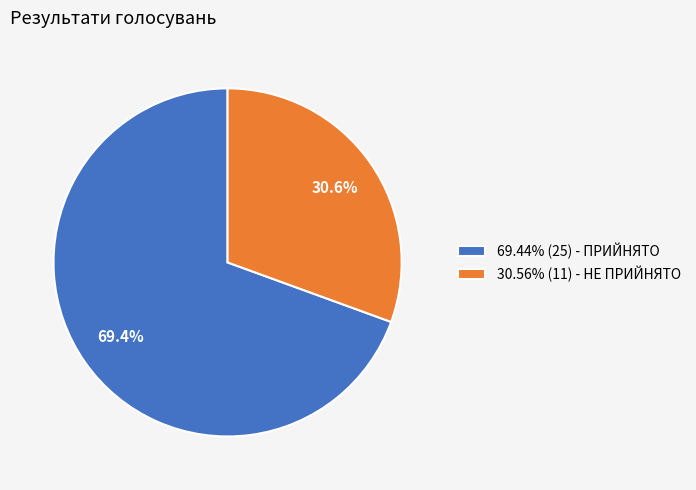

How many slices are in this pie chart?

2